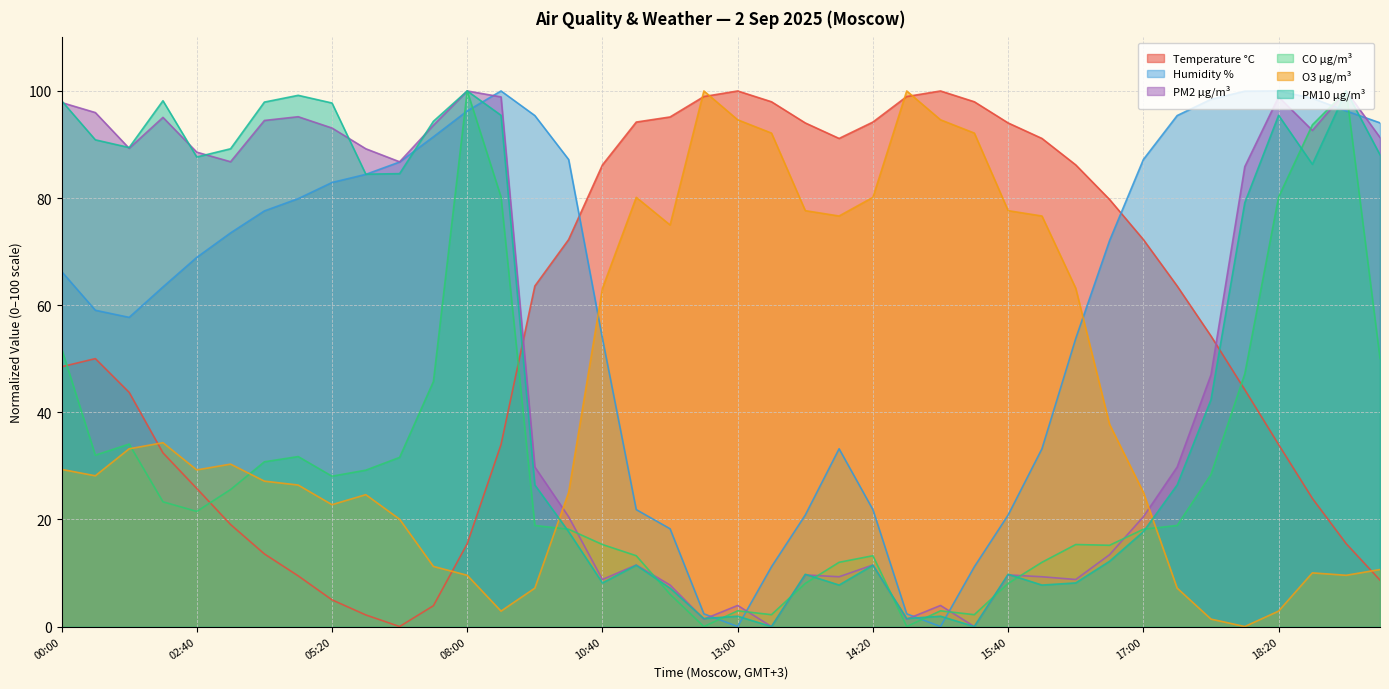

True or false: CO µg/m³ has a value of 51.9 at 00:00.

True